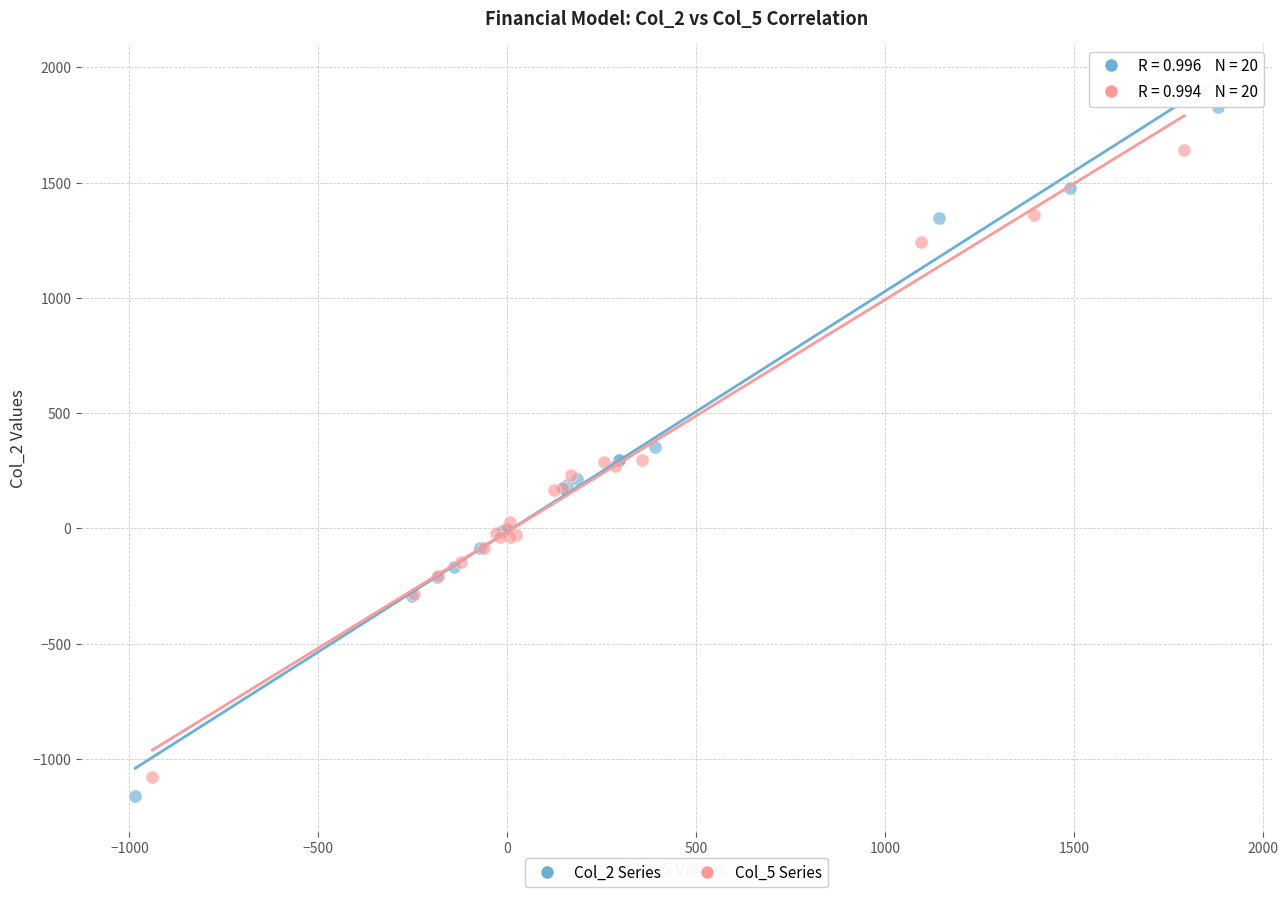

Which series has the widest spread of Y values?

Col_2 Series